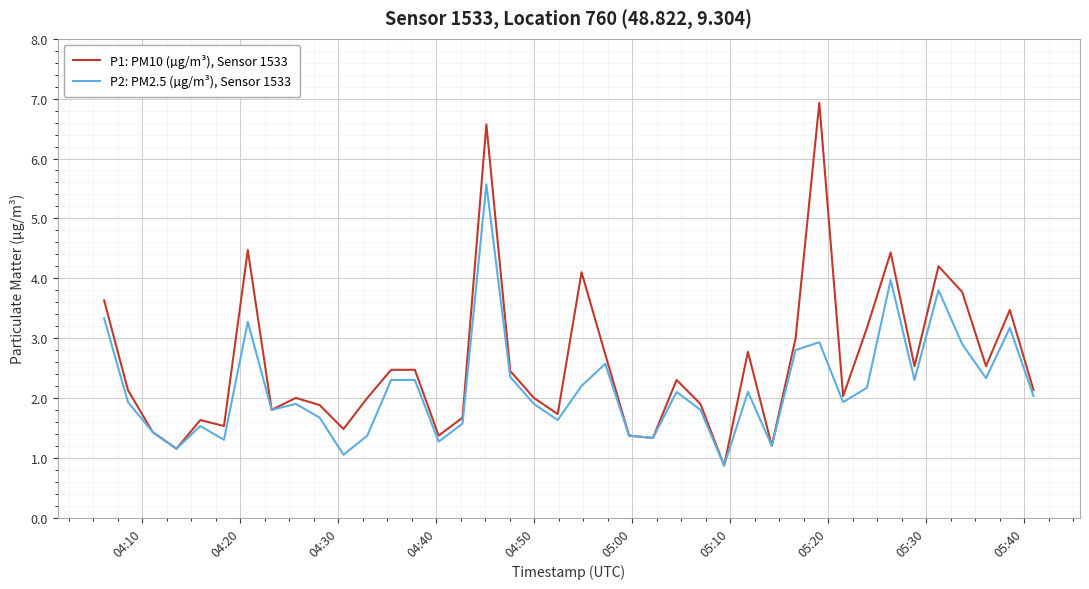

Which series has the widest spread of values?

P1: PM10 (µg/m³), Sensor 1533